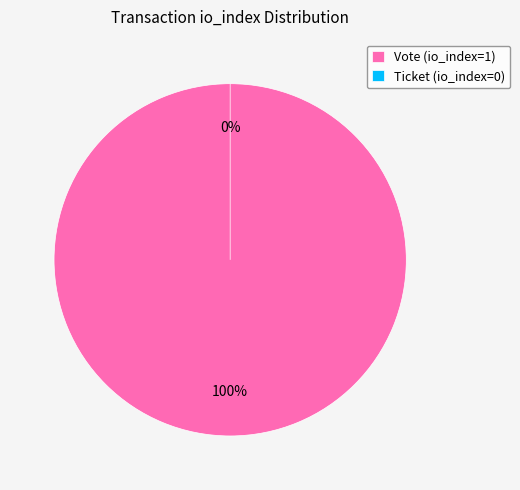

Rank the categories by value from lowest to highest.

Ticket, Vote